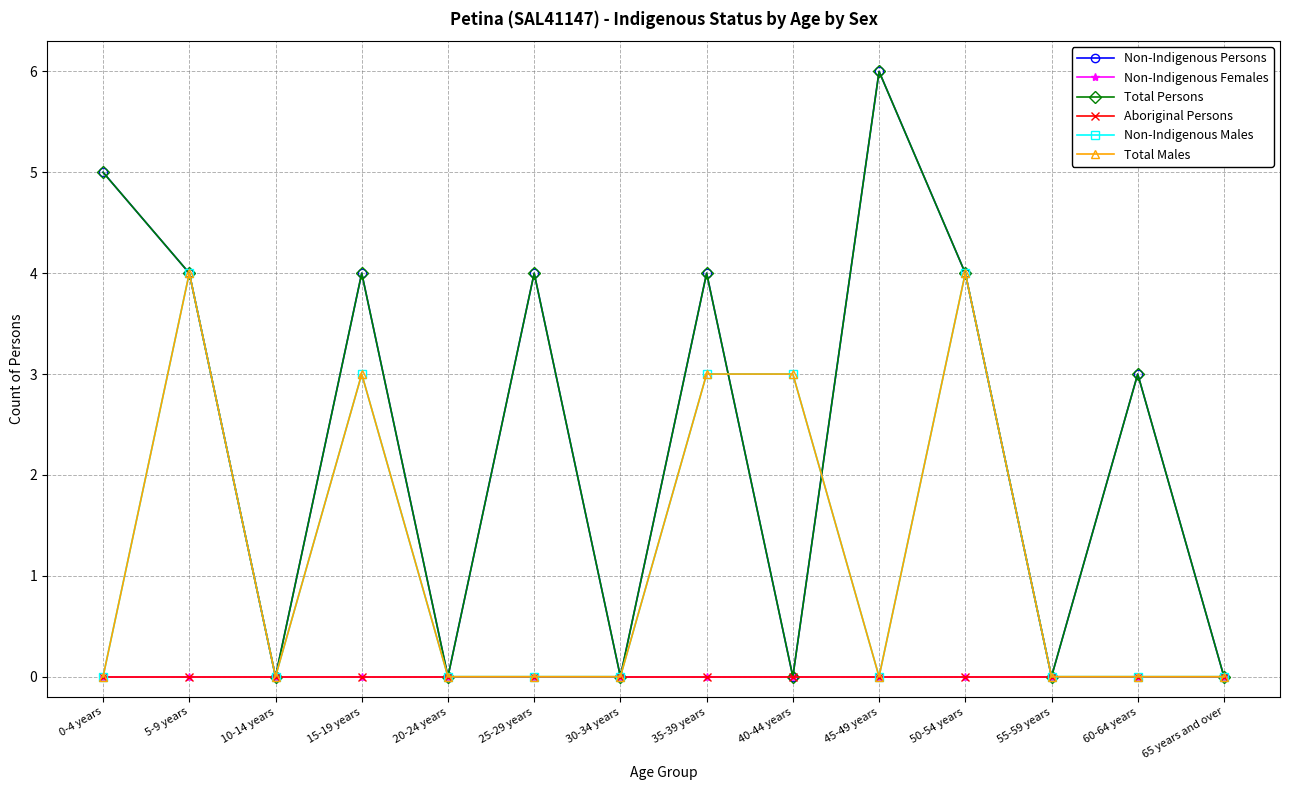

Does the chart have visible grid lines?

Yes